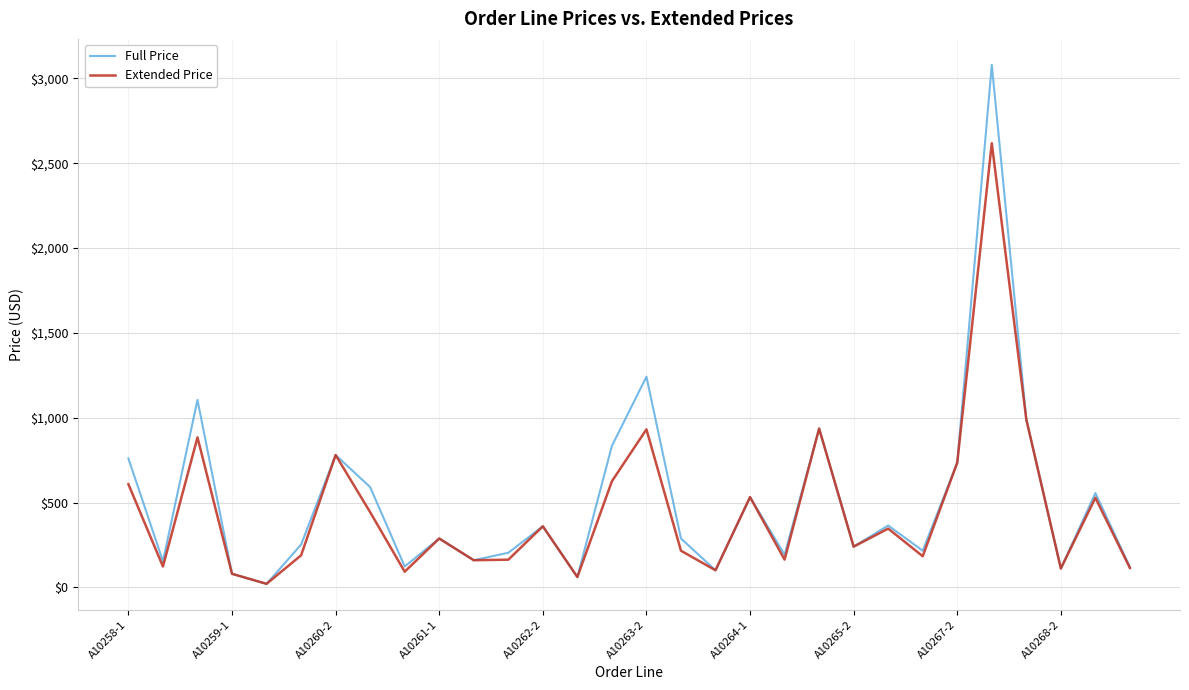

List the series in order of their peak value, highest first.

Full Price, Extended Price